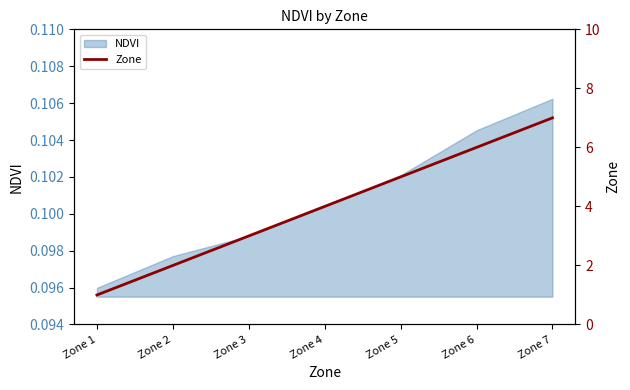

True or false: there are more than 2 points higher than both neighbors.

False